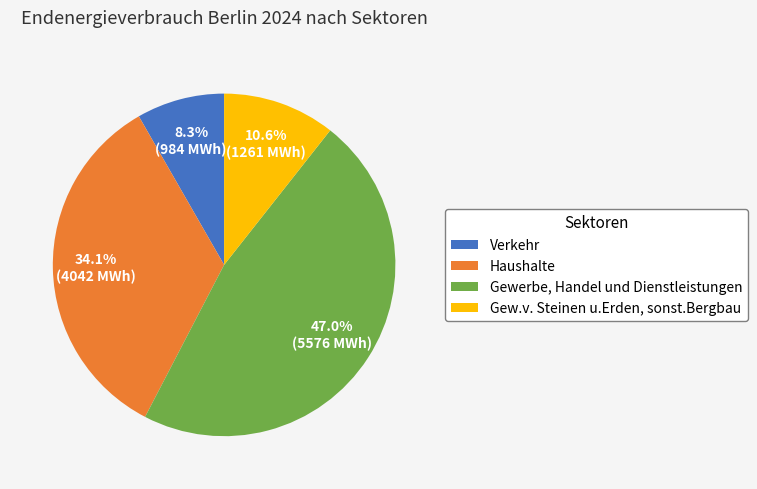

How much of the chart is everything except Gewerbe, Handel und Dienstleistungen?

53.0%